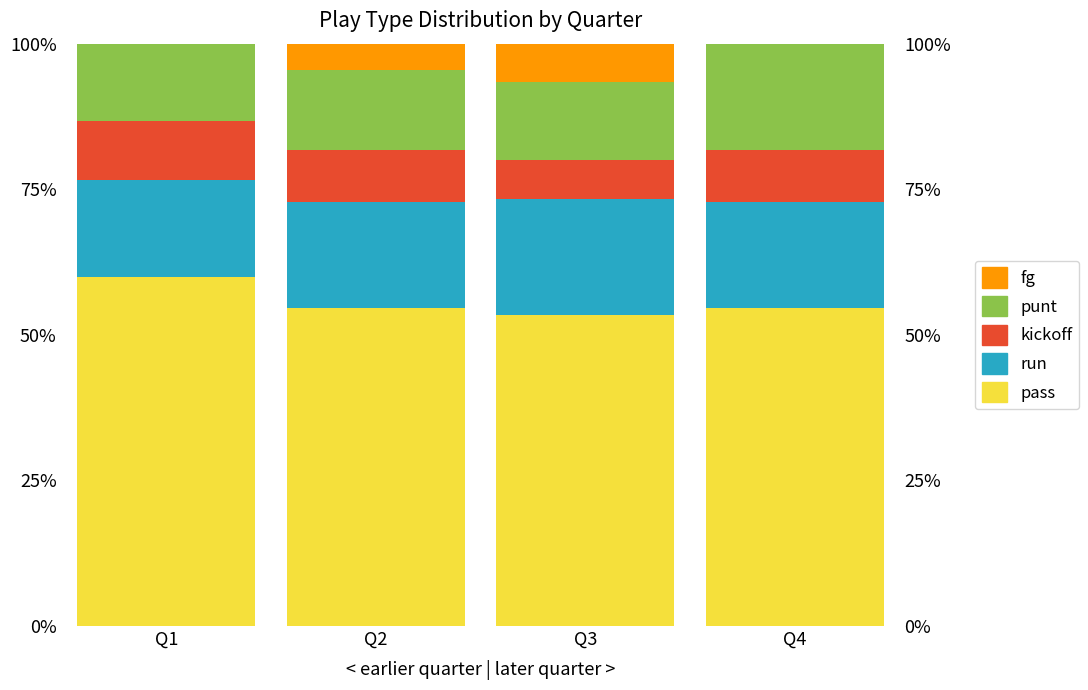

Between Q4 and Q2, which is larger?

Q4